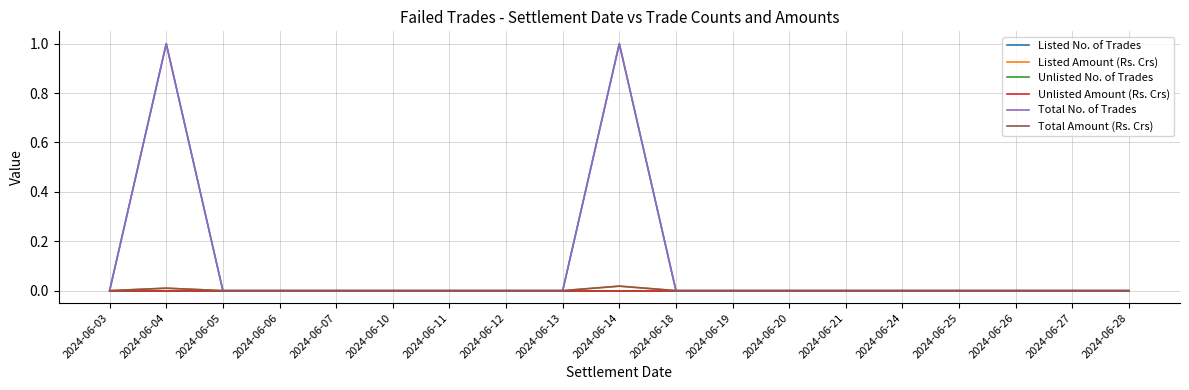

Reading left to right, extract all data points from this chart.

Listed No. of Trades: 0.0	1.0	0.0	0.0	0.0	0.0	0.0	0.0	0.0	1.0	0.0	0.0	0.0	0.0	0.0	0.0	0.0	0.0	0.0
Listed Amount (Rs. Crs): 0.0	0.0	0.0	0.0	0.0	0.0	0.0	0.0	0.0	0.0	0.0	0.0	0.0	0.0	0.0	0.0	0.0	0.0	0.0
Unlisted No. of Trades: 0.0	0.0	0.0	0.0	0.0	0.0	0.0	0.0	0.0	0.0	0.0	0.0	0.0	0.0	0.0	0.0	0.0	0.0	0.0
Unlisted Amount (Rs. Crs): 0.0	0.0	0.0	0.0	0.0	0.0	0.0	0.0	0.0	0.0	0.0	0.0	0.0	0.0	0.0	0.0	0.0	0.0	0.0
Total No. of Trades: 0.0	1.0	0.0	0.0	0.0	0.0	0.0	0.0	0.0	1.0	0.0	0.0	0.0	0.0	0.0	0.0	0.0	0.0	0.0
Total Amount (Rs. Crs): 0.0	0.0	0.0	0.0	0.0	0.0	0.0	0.0	0.0	0.0	0.0	0.0	0.0	0.0	0.0	0.0	0.0	0.0	0.0